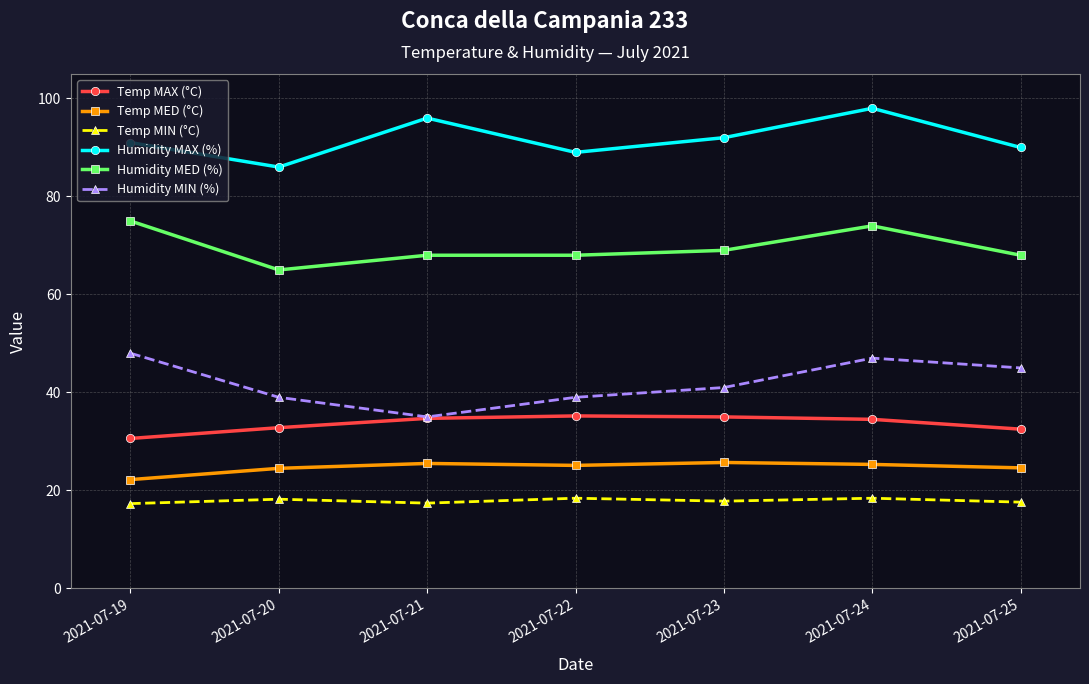

True or false: Humidity MIN (%) and Temp MIN (°C) cross at least once.

False